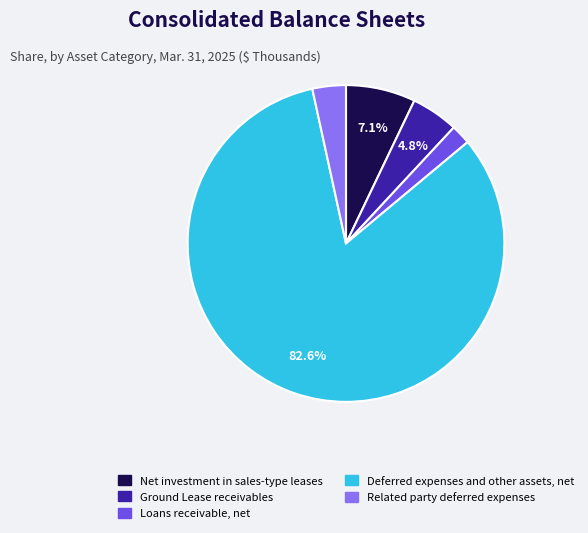

Is the sum of Ground Lease receivables and Net investment in sales-type leases greater than half?

No